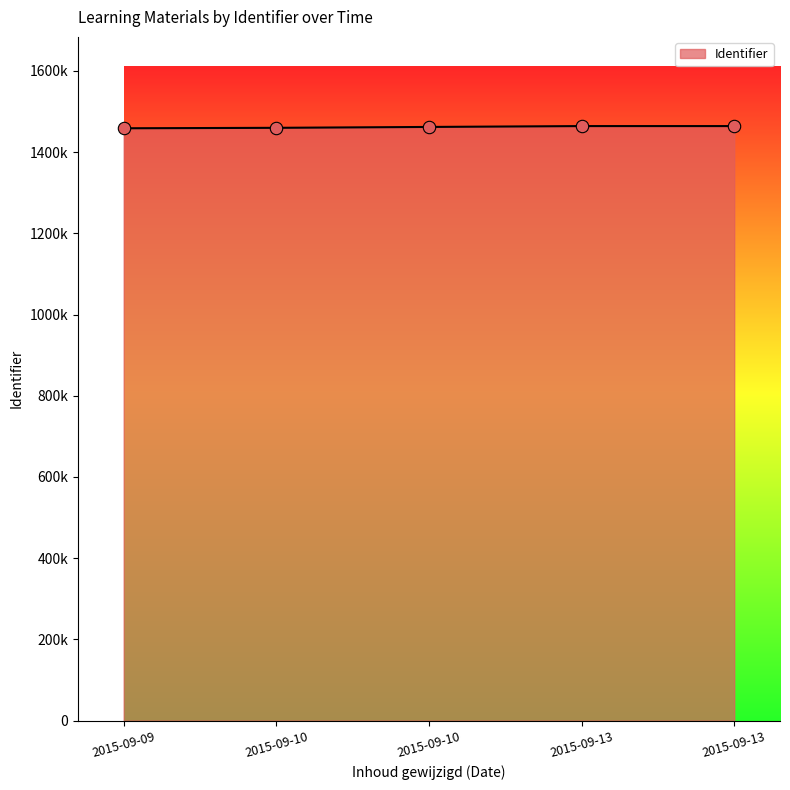

What is the change in value from 2015-09-09 to 2015-09-10?

+1116